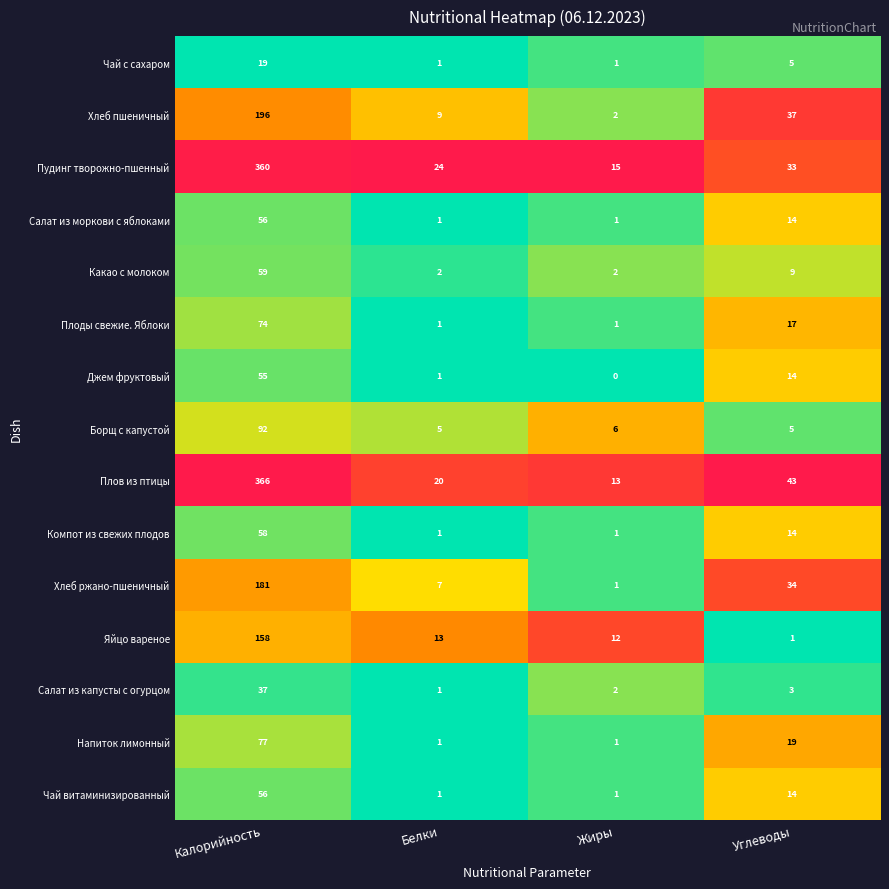

Read the Плов из птицы value at Углеводы, to the nearest 5.

45